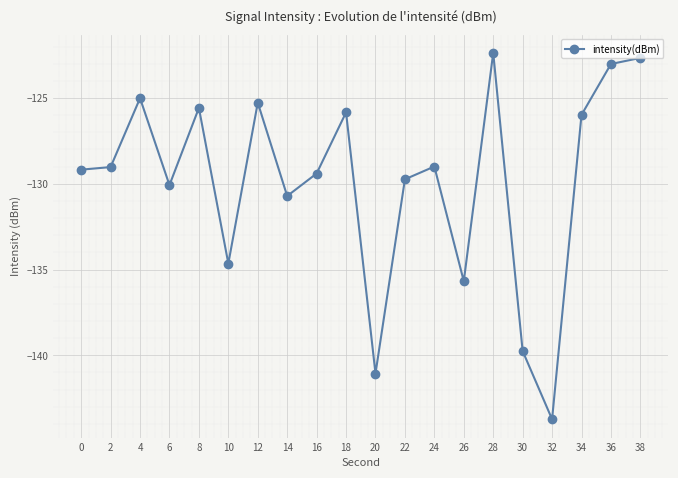

What is the change in value from 14 to 20?

-10.3